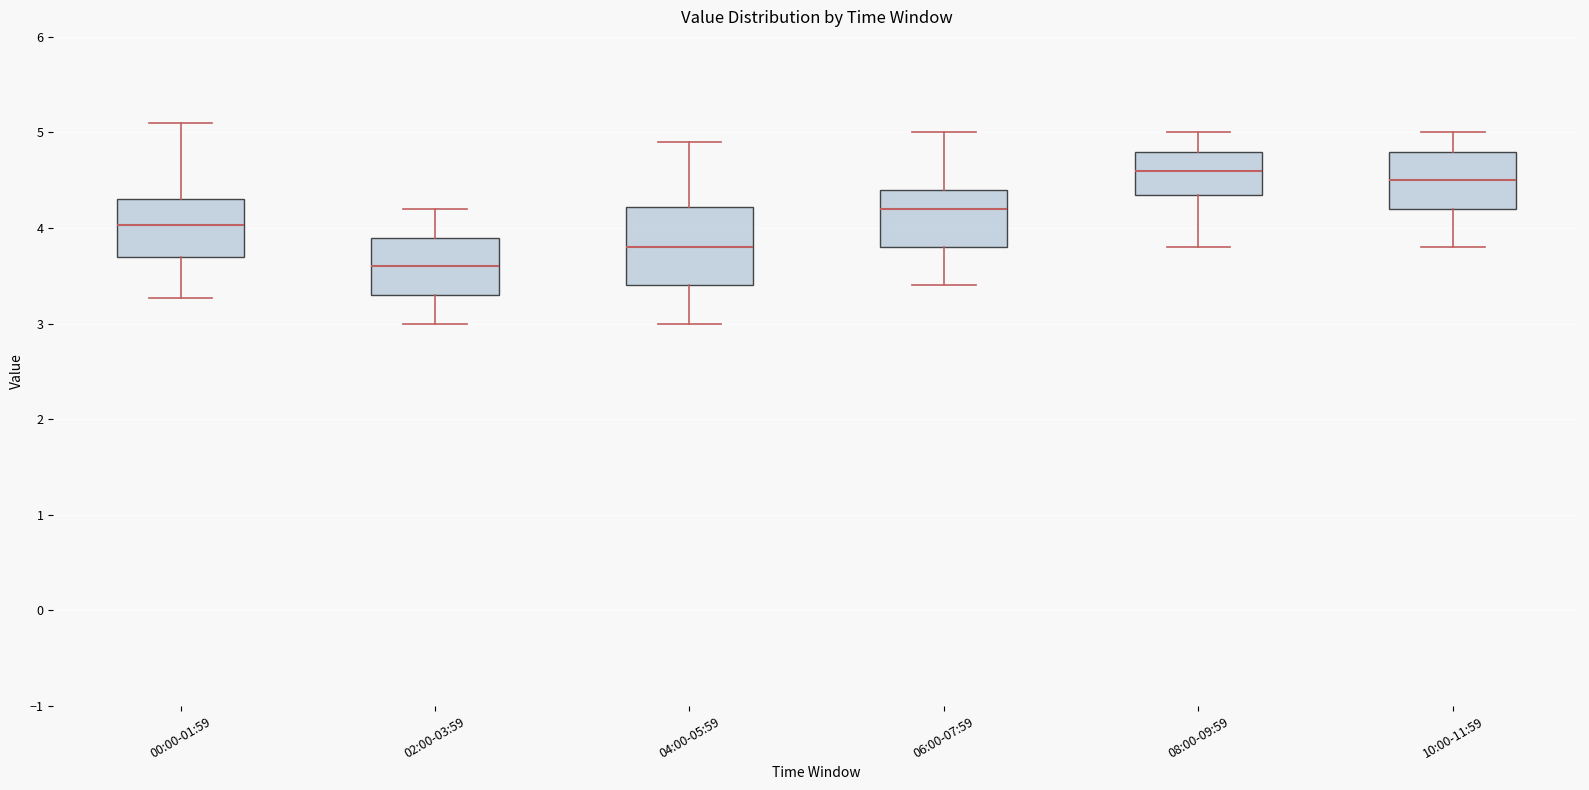

Where does the upper whisker of the box for 00:00-01:59 end on the y-axis? The values are not printed on the chart, so give them approximately, as read against the axis.

5.1